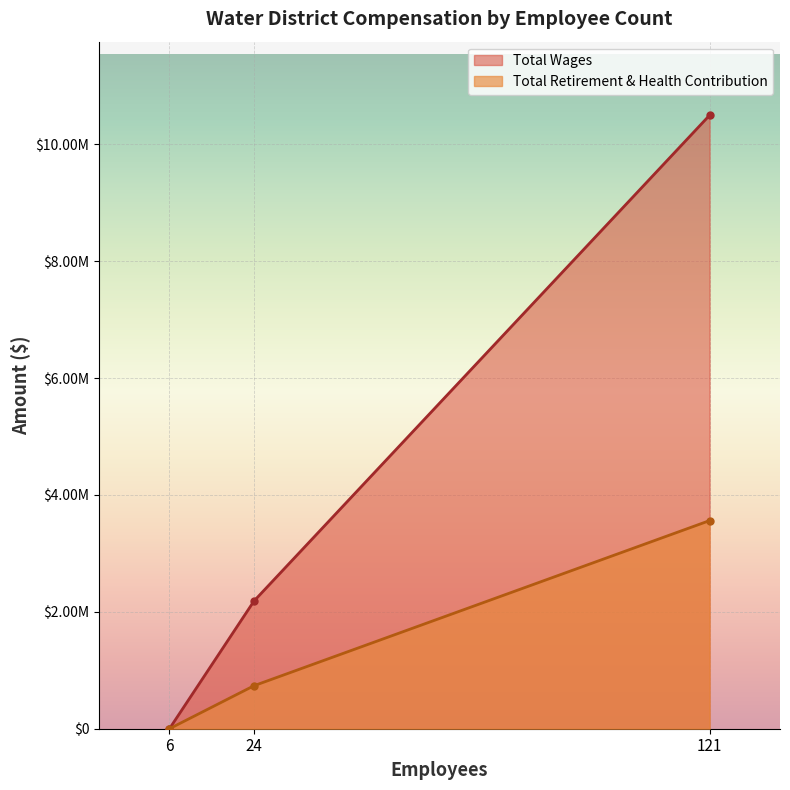

What is the difference between the maximum and minimum values in the Total Wages series?

10497763